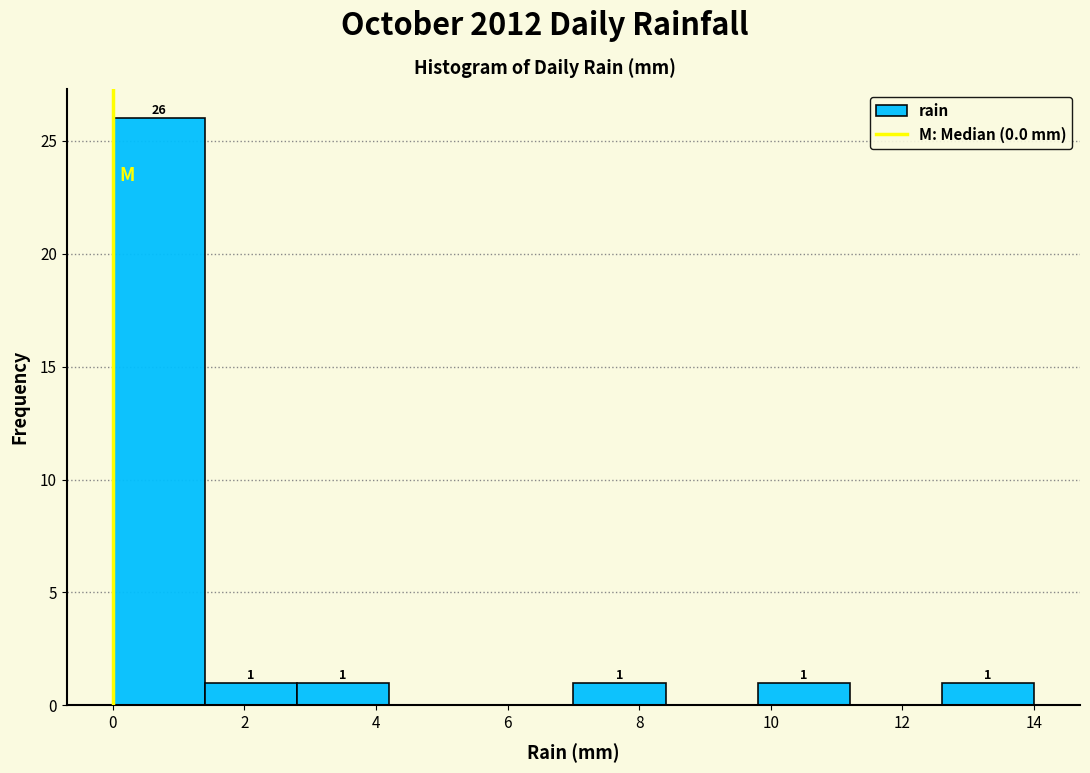

Which range on the x-axis has the tallest bar?

0.0 to 1.4